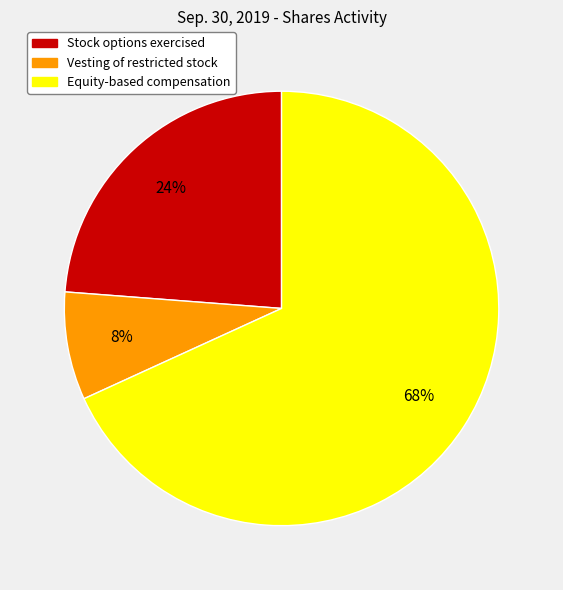

Rank the categories by value from lowest to highest.

Vesting of restricted stock, Stock options exercised, Equity-based compensation